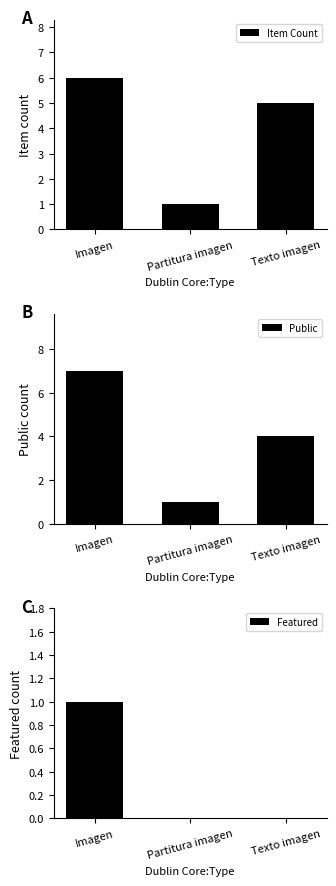

What value does the Public series have at Imagen?

7